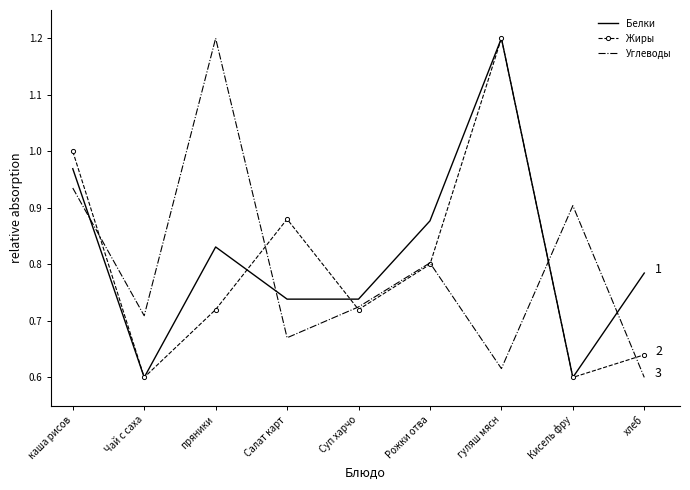

True or false: Жиры has a value of 0.8 at Рожки отва.

True